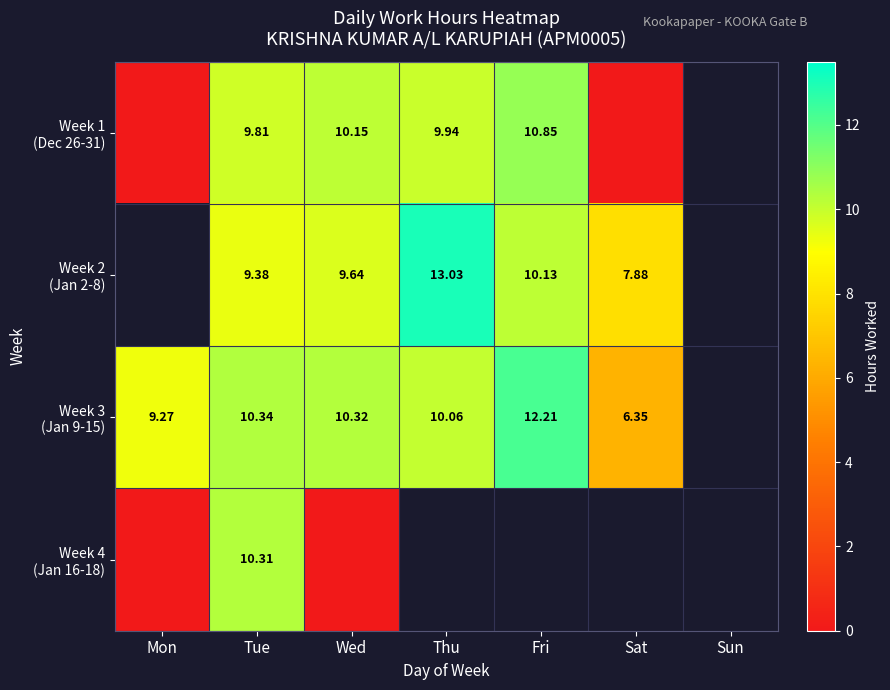

Is the value of Week 1 (Dec 26-31) at Sat greater than the value of Week 3 (Jan 9-15) at Sun?

No